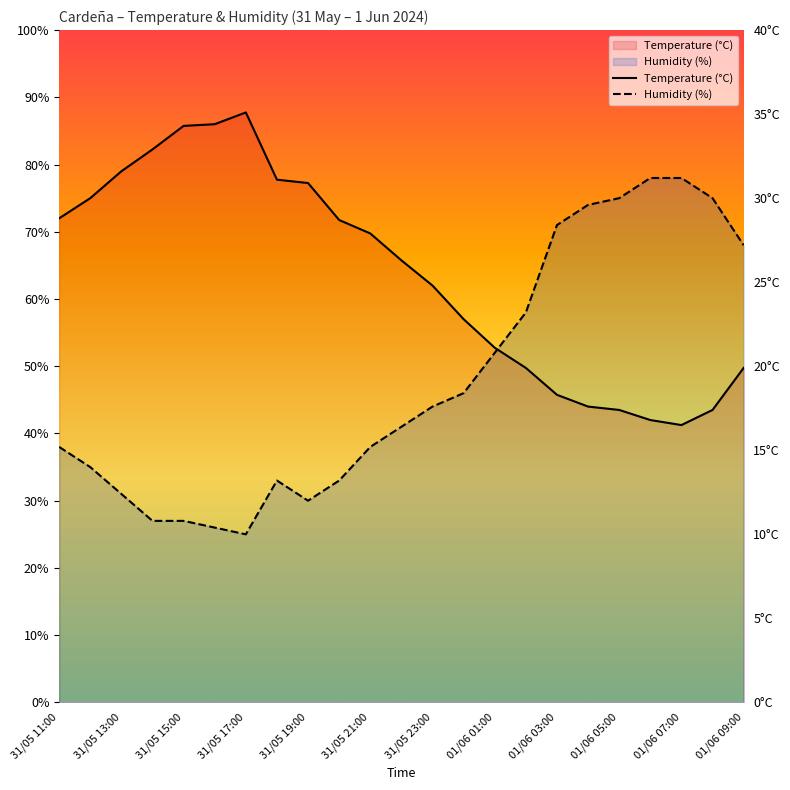

Which series ends up on top after the final intersection of Humidity (%) and Temperature (°C)?

Humidity (%)